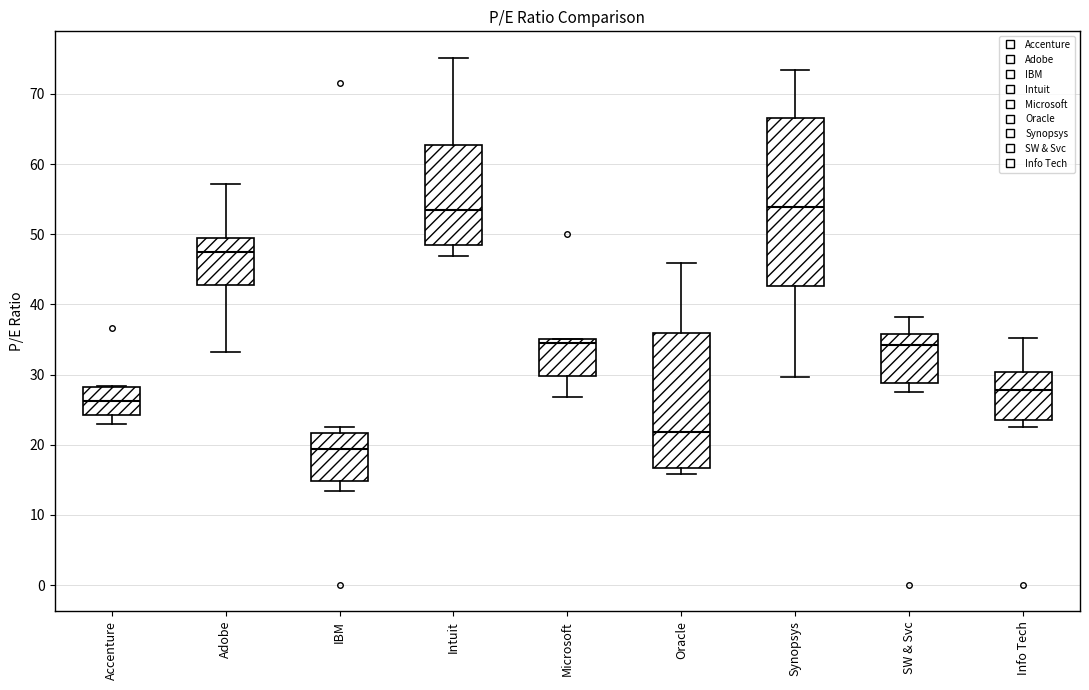

Reading left to right, transcribe this box plot: for each box, give where its median line is, the range the box spans, and where its two whiskers end, as read against the y-axis. The values are not printed on the chart, so give them approximately, as read against the axis.

Accenture: median 26, box 24 to 28, whiskers 23 to 28
Adobe: median 48, box 43 to 49, whiskers 33 to 57
IBM: median 19, box 15 to 22, whiskers 13 to 23
Intuit: median 53, box 49 to 63, whiskers 47 to 75
Microsoft: median 35 (just below the box's upper edge), box 30 to 35, whiskers 27 to 35
Oracle: median 22, box 17 to 36, whiskers 16 to 46
Synopsys: median 54, box 43 to 67, whiskers 30 to 73
SW & Svc: median 34, box 29 to 36, whiskers 27 to 38
Info Tech: median 28, box 24 to 30, whiskers 22 to 35